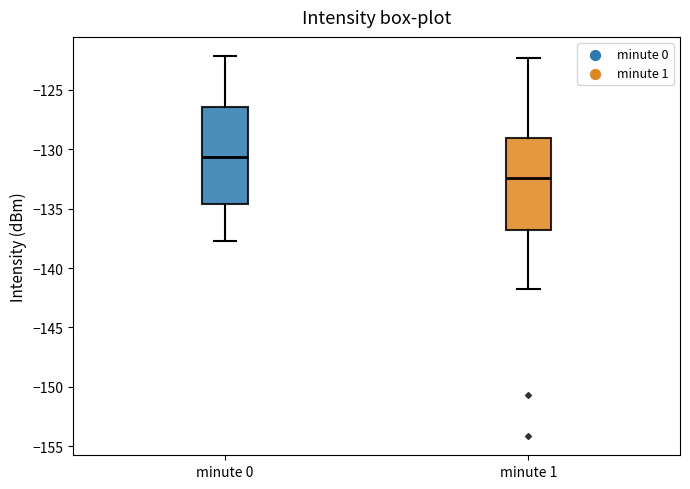

Where does the median line of the box for minute 0 sit on the y-axis? The values are not printed on the chart, so give them approximately, as read against the axis.

-130.5